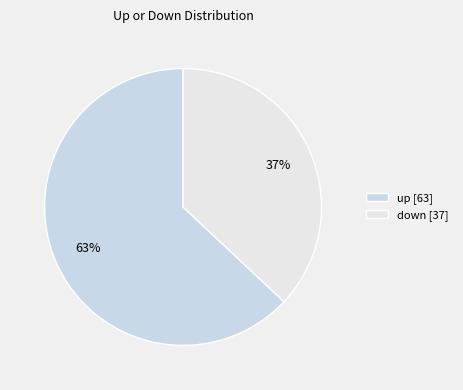

How many slices are in this pie chart?

2